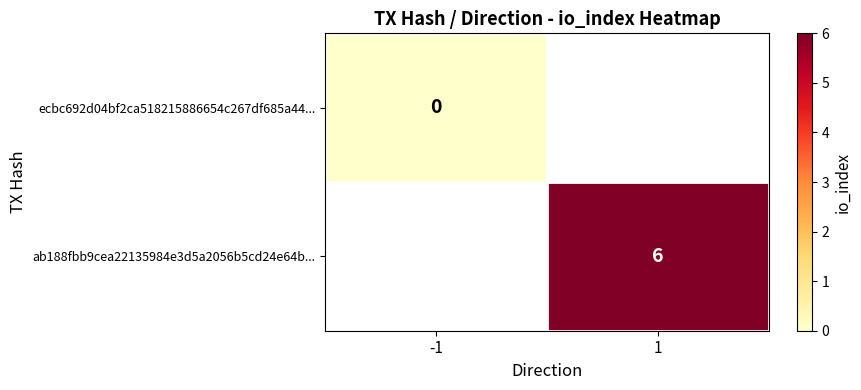

Is the value of ab188fbb9cea22135984e3d5a2056b5cd24e64b... at 1 greater than the value of ecbc692d04bf2ca518215886654c267df685a44... at -1?

Yes